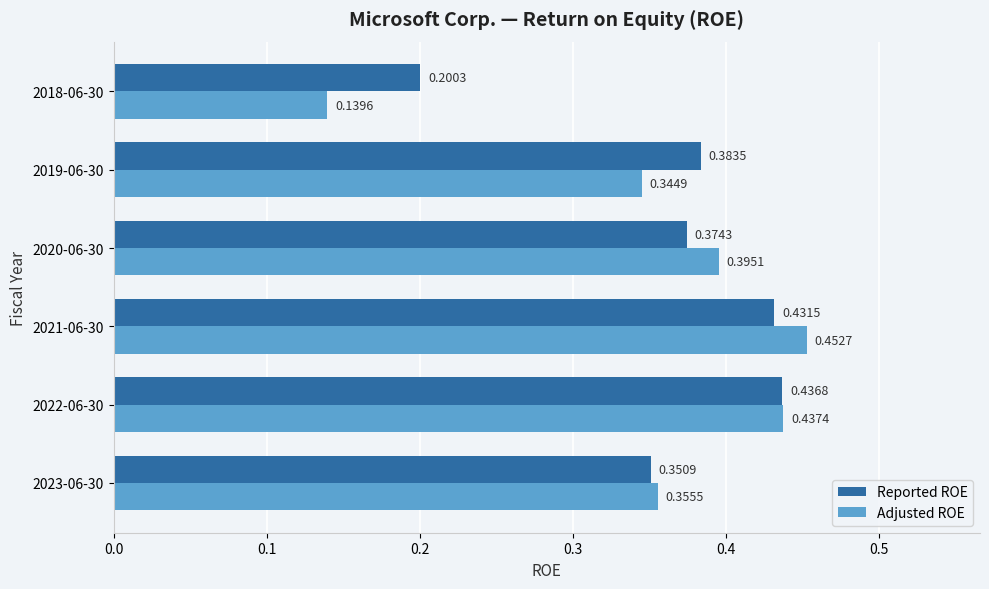

Which series has the largest total across all categories?

Reported ROE